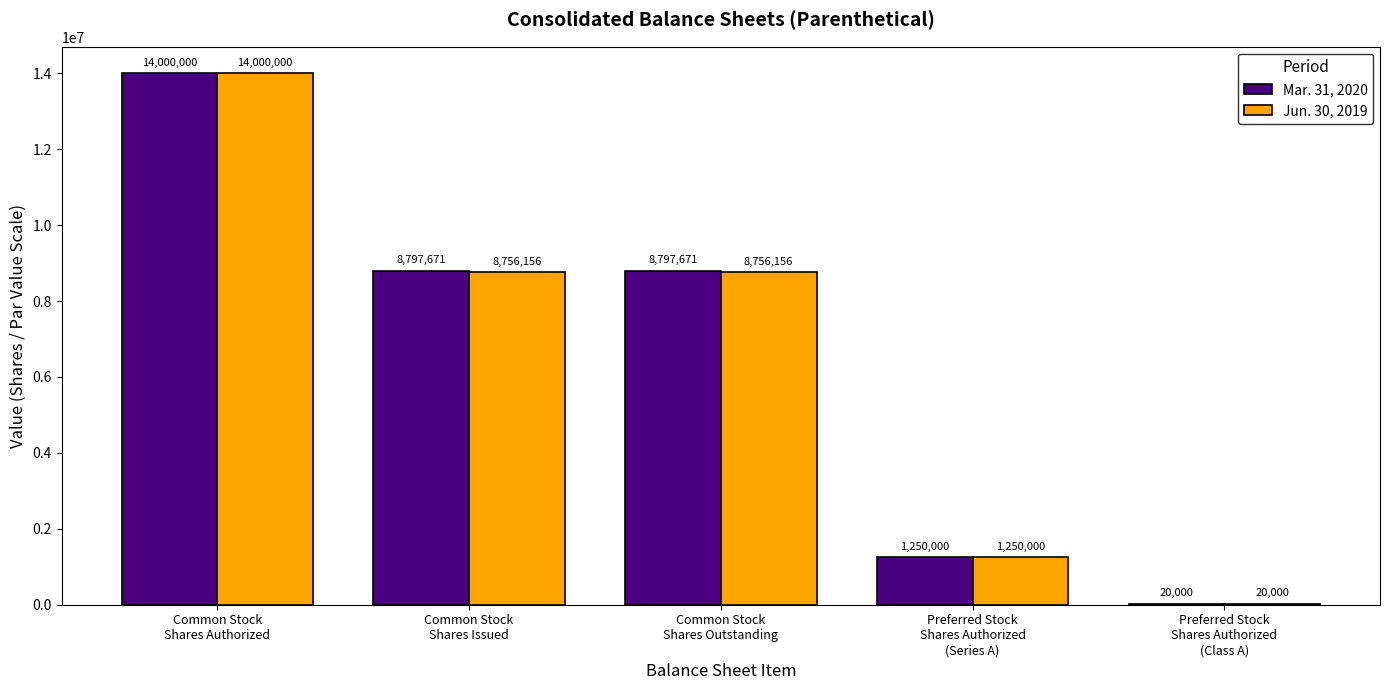

Reading left to right, transcribe all the data shown in this chart.

Mar. 31, 2020: Common Stock
Shares Authorized=14000000	Common Stock
Shares Issued=8797671	Common Stock
Shares Outstanding=8797671	Preferred Stock
Shares Authorized
(Series A)=1250000	Preferred Stock
Shares Authorized
(Class A)=20000
Jun. 30, 2019: Common Stock
Shares Authorized=14000000	Common Stock
Shares Issued=8756156	Common Stock
Shares Outstanding=8756156	Preferred Stock
Shares Authorized
(Series A)=1250000	Preferred Stock
Shares Authorized
(Class A)=20000